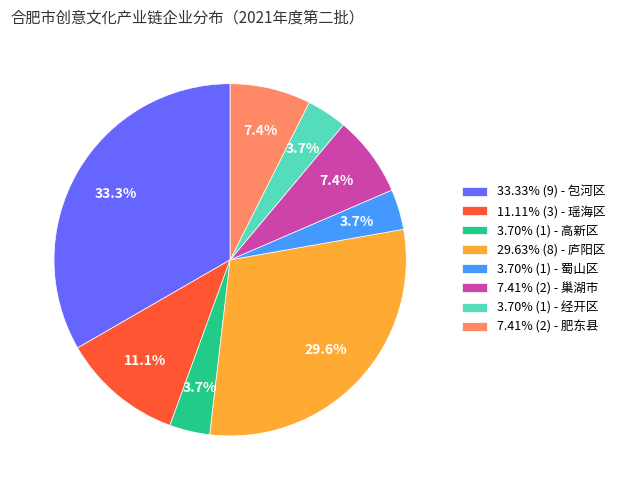

Combined, what portion of the pie is 7.41% (2) - 肥东县 and 33.33% (9) - 包河区?

40.7%